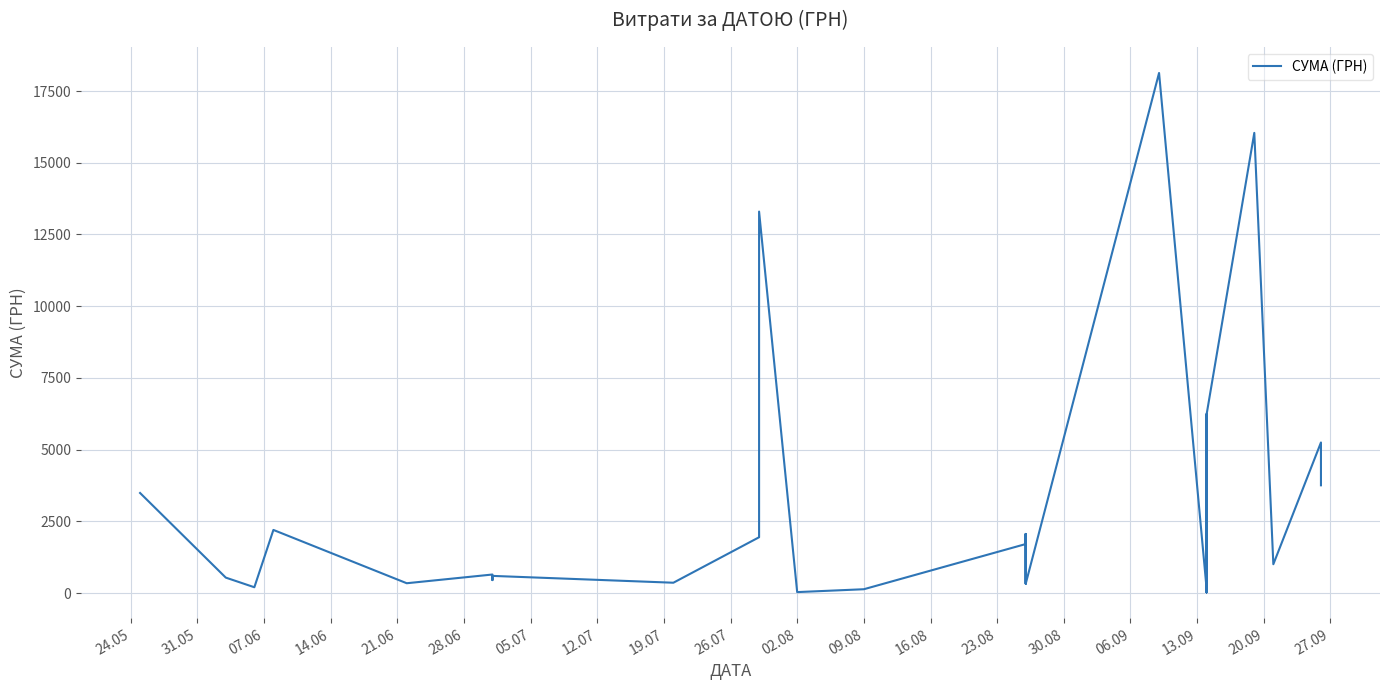

Is it true that the value at 21 is 17.9?

False